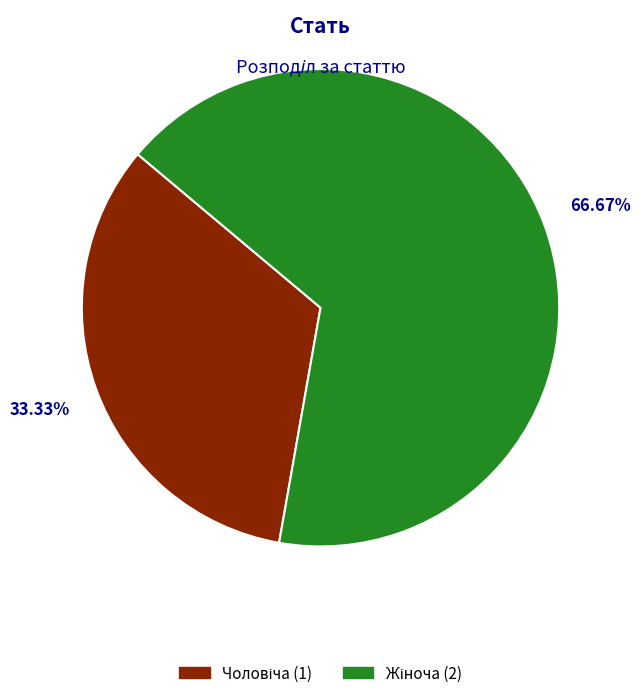

To the nearest percent, what is the difference between the Чоловіча and Жіноча slice percentages?

33%